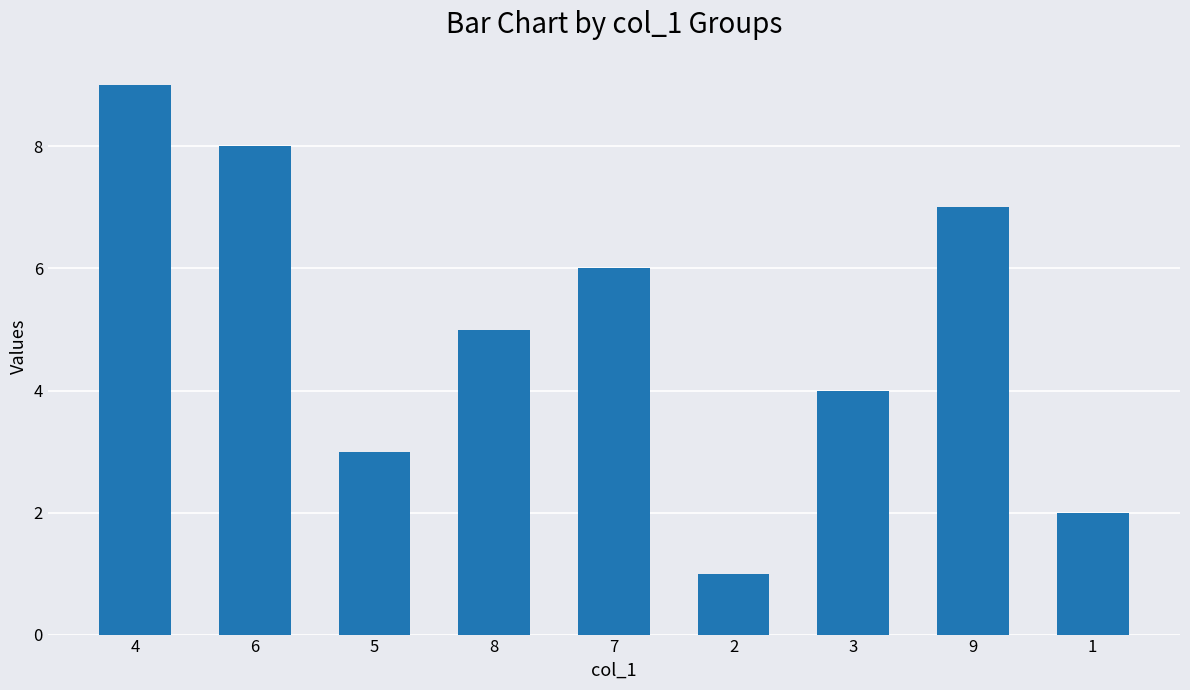

Which label corresponds to the smallest value in the chart?

2